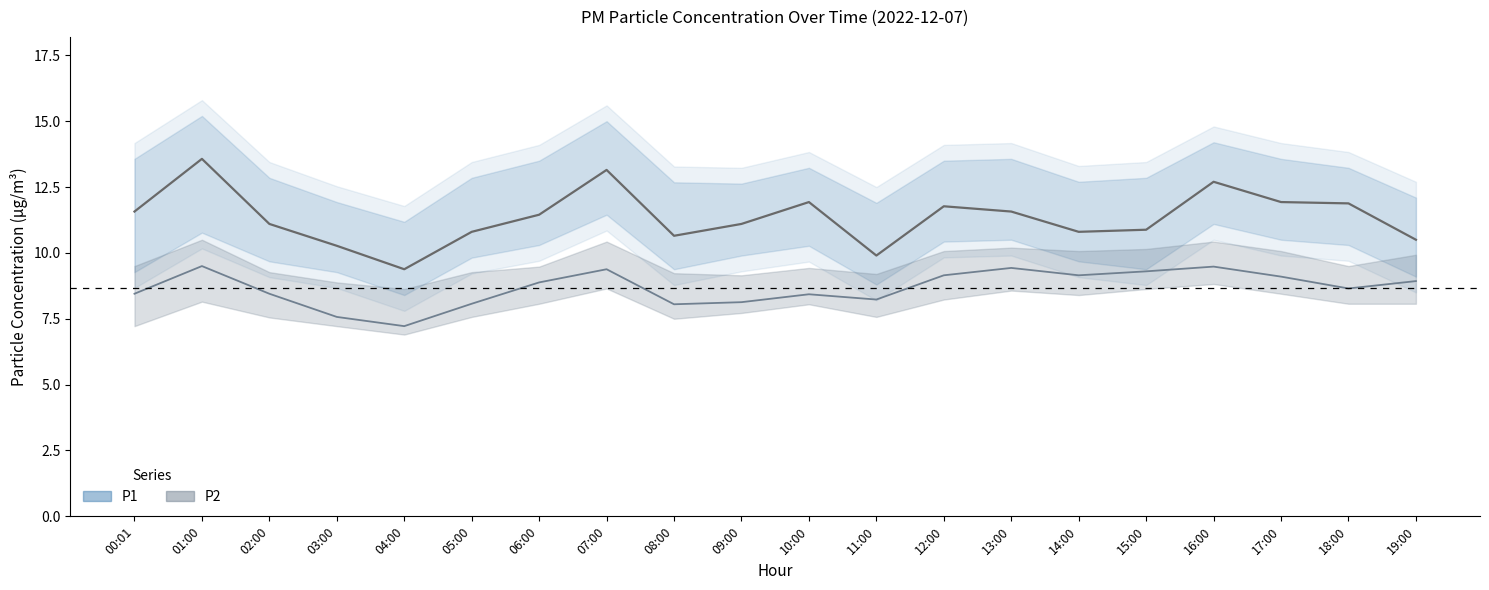

What is the label of the 15th point from the right?

05:00